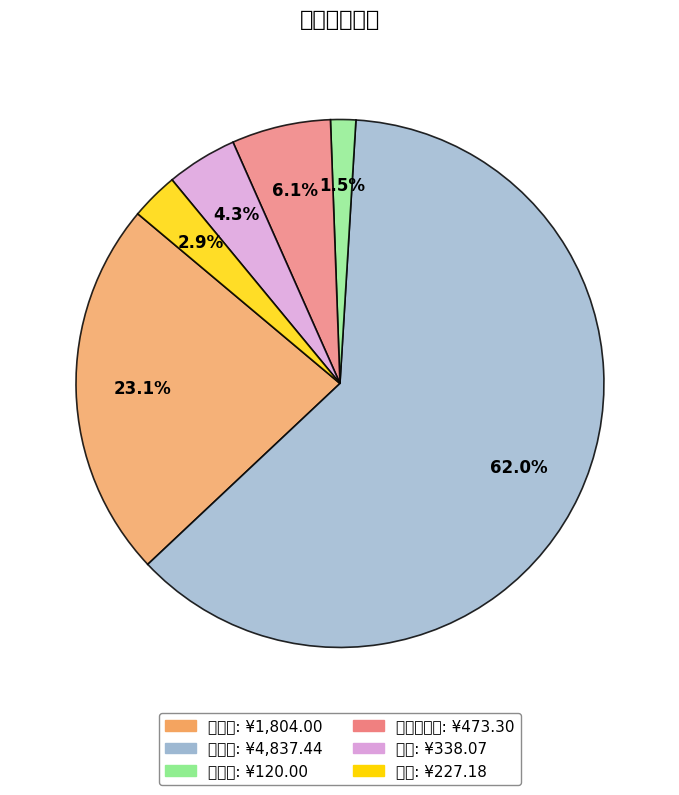

Which slice is the smallest?

机械费